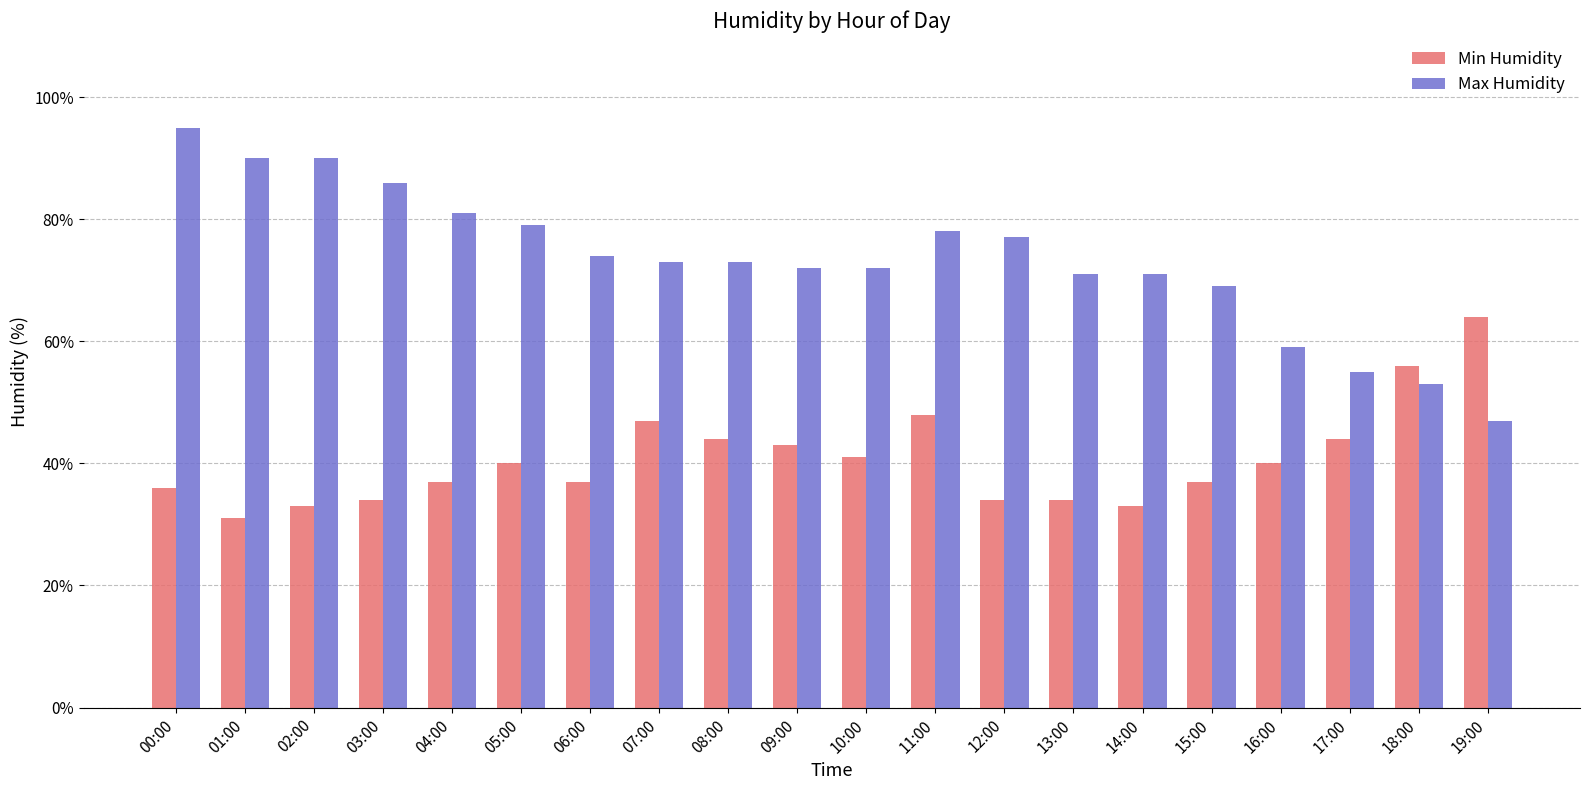

What is the total value across all series at 05:00?

119